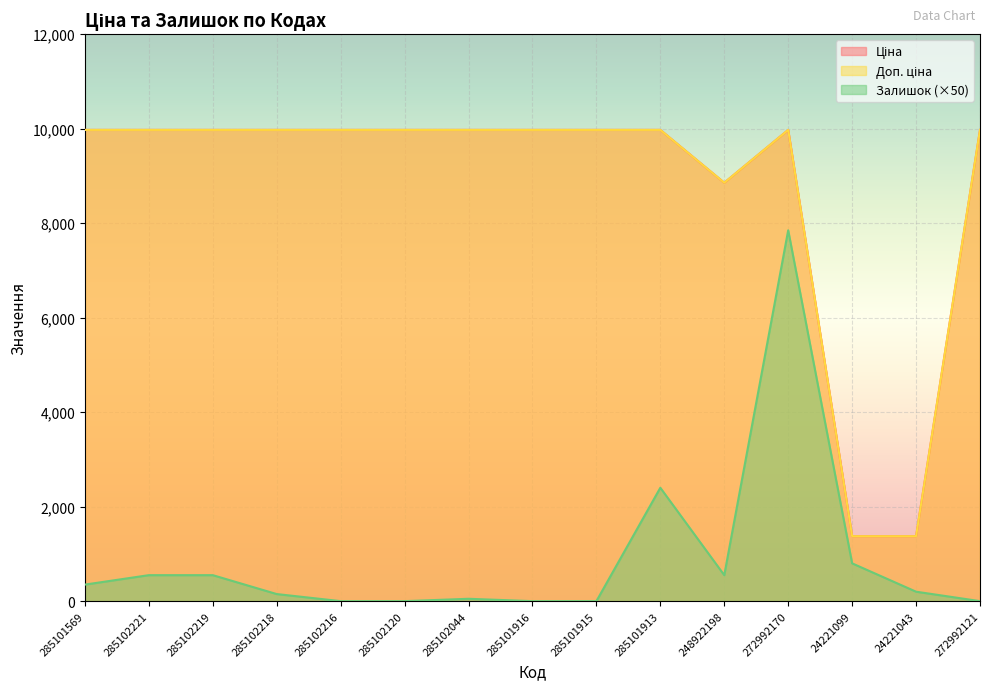

What is the difference between the maximum and minimum values in the Залишок series?

7850.0